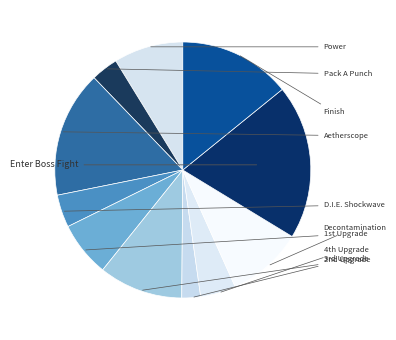

Which slice is the largest?

Enter Boss Fight